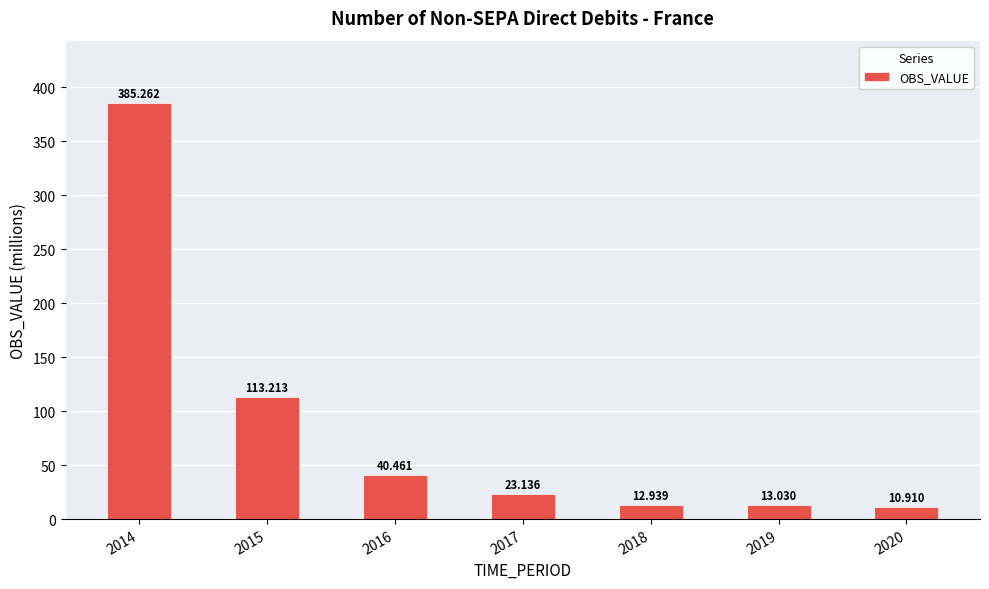

Which category has the lowest value across all series?

2020